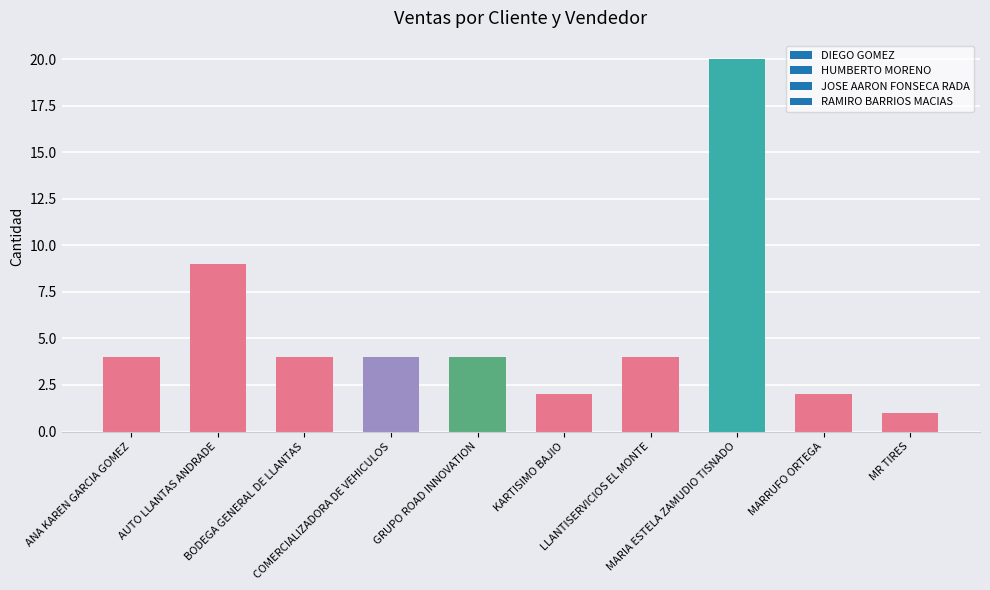

What is the label of the 3rd bar from the left?

BODEGA GENERAL DE LLANTAS